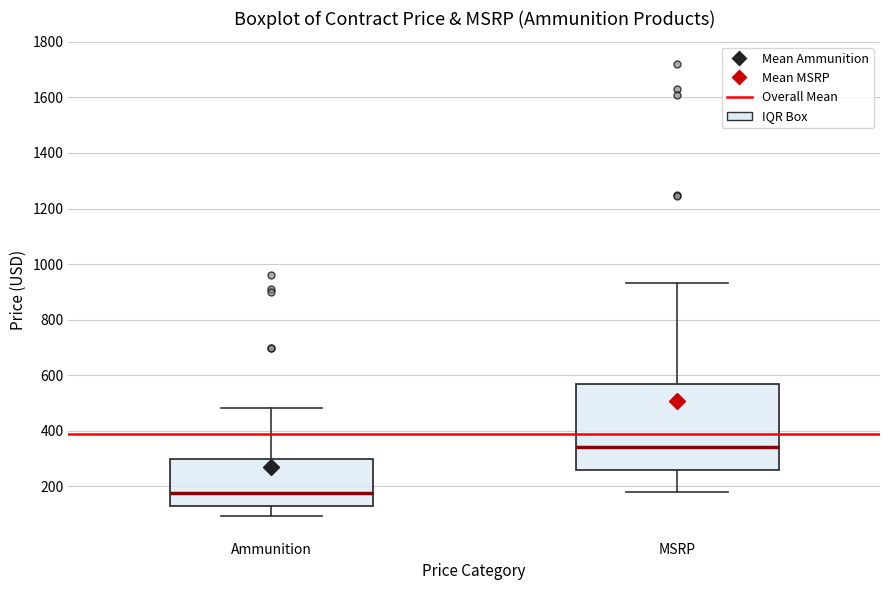

Where does the lower whisker of the box for Ammunition end on the y-axis? The values are not printed on the chart, so give them approximately, as read against the axis.

100